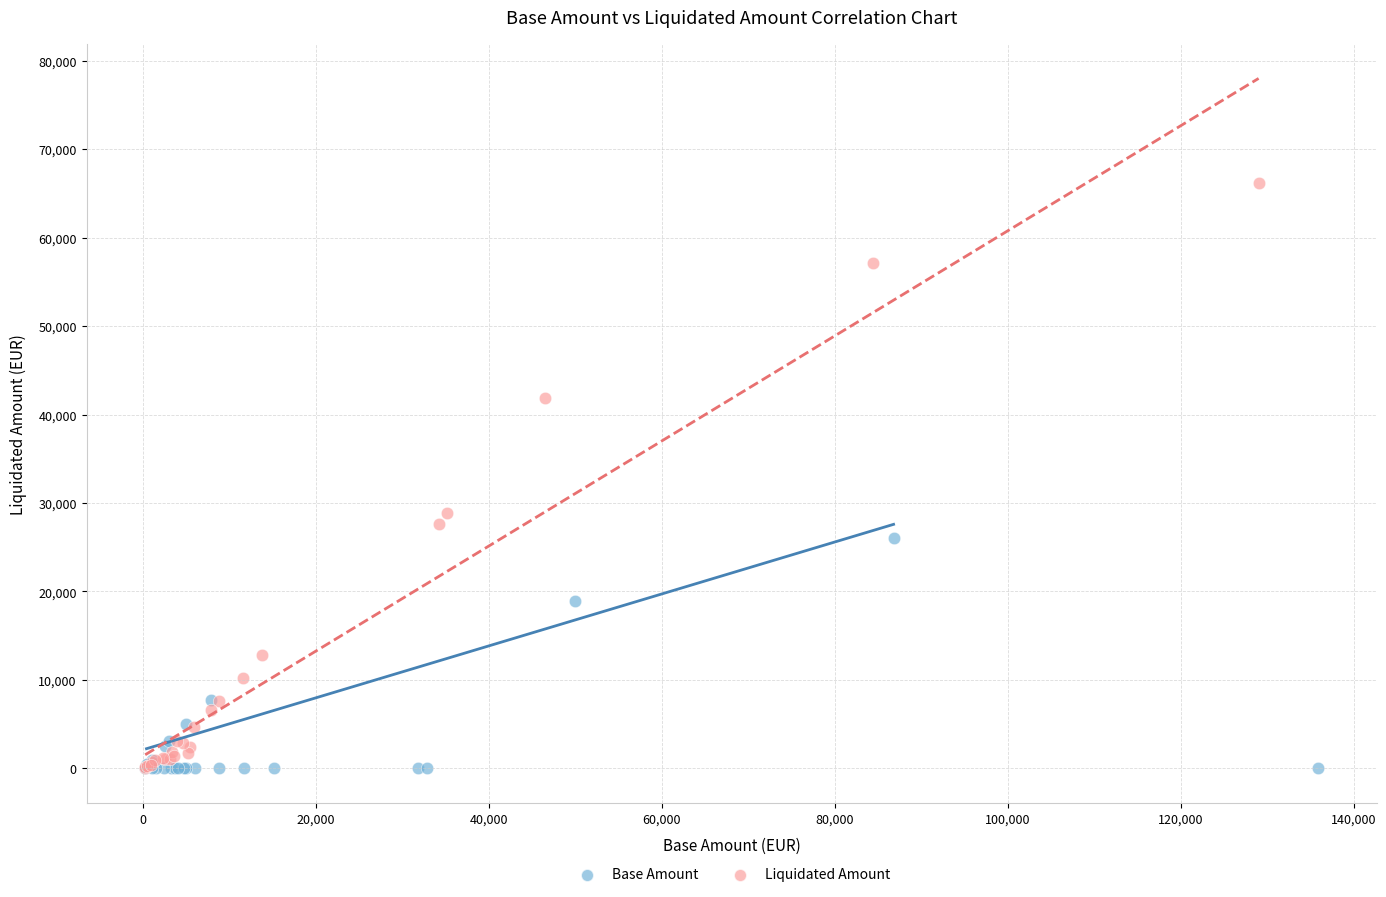

What are all the series names shown in the legend?

Base Amount, Liquidated Amount